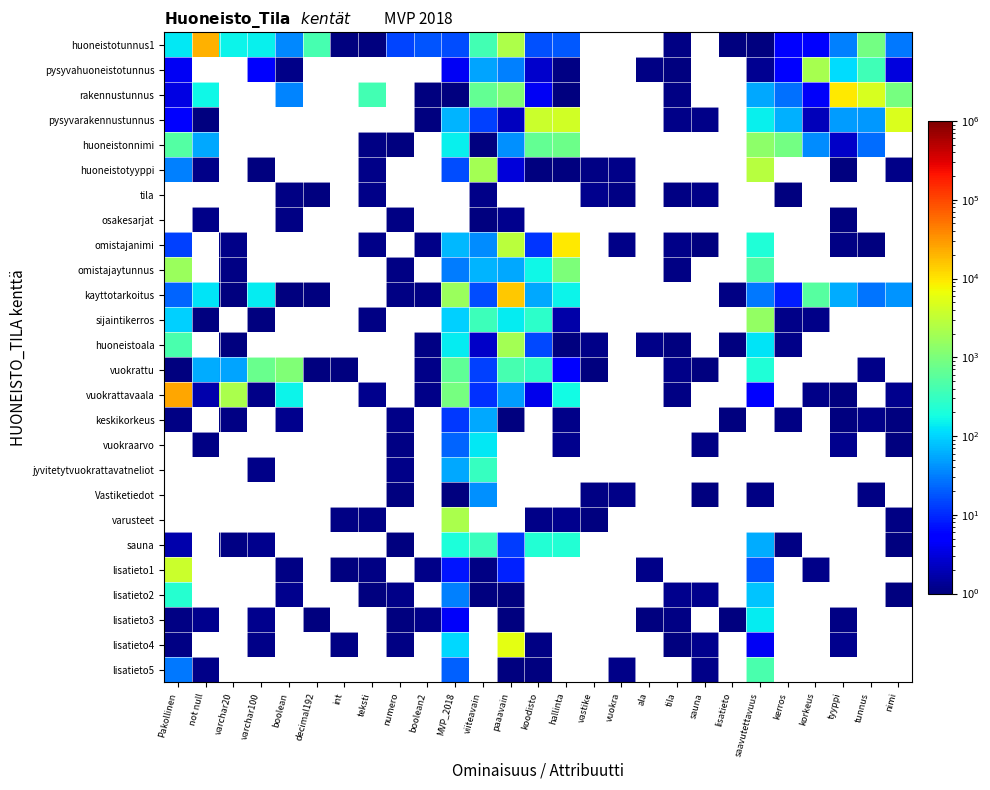

Reading left to right, list all the values displayed in this chart.

huoneistotunnus1: Pakollinen=130.8	not null=21089.0	varchar20=156.1	varchar100=143.9	boolean=36.0	decimal192=420.7	int=1.0	teksti=1.0	numero=14.8	boolean2=18.4	MVP_2018=16.5	viiteavain=394.3	paaavain=2312.2	koodisto=17.3	hallinta=18.9	vastike=0.6	vuokra=0.8	ala=0.5	tila=1.1	sauna=0.9	lisatieto=1.0	saavutettavuus=1.0	kerros=4.9	korkeus=5.5	tyyppi=33.0	tunnus=882.2	nimi=29.6
pysyvahuoneistotunnus: Pakollinen=4.1	not null=0.5	varchar20=0.9	varchar100=4.8	boolean=1.2	decimal192=0.7	int=0.7	teksti=0.8	numero=0.6	boolean2=0.5	MVP_2018=4.1	viiteavain=53.0	paaavain=32.2	koodisto=2.6	hallinta=1.1	vastike=1.0	vuokra=0.6	ala=1.1	tila=1.0	sauna=0.7	lisatieto=0.6	saavutettavuus=1.3	kerros=5.4	korkeus=2106.8	tyyppi=110.7	tunnus=371.8	nimi=3.2
rakennustunnus: Pakollinen=3.3	not null=167.3	varchar20=0.8	varchar100=0.9	boolean=34.2	decimal192=0.5	int=0.9	teksti=381.6	numero=0.9	boolean2=1.0	MVP_2018=1.0	viiteavain=668.1	paaavain=1063.5	koodisto=4.3	hallinta=1.0	vastike=0.7	vuokra=0.6	ala=0.7	tila=1.1	sauna=0.6	lisatieto=0.4	saavutettavuus=56.2	kerros=25.8	korkeus=4.3	tyyppi=9153.5	tunnus=4735.9	nimi=934.6
pysyvarakennustunnus: Pakollinen=5.5	not null=1.1	varchar20=0.5	varchar100=0.4	boolean=0.5	decimal192=1.0	int=0.8	teksti=0.5	numero=0.8	boolean2=1.0	MVP_2018=67.3	viiteavain=13.6	paaavain=2.2	koodisto=3657.5	hallinta=4115.4	vastike=0.7	vuokra=0.5	ala=0.5	tila=1.2	sauna=1.1	lisatieto=1.0	saavutettavuus=147.3	kerros=63.5	korkeus=2.1	tyyppi=48.0	tunnus=44.7	nimi=4884.9
huoneistonnimi: Pakollinen=510.6	not null=56.2	varchar20=0.8	varchar100=0.6	boolean=0.6	decimal192=0.9	int=0.5	teksti=1.1	numero=1.0	boolean2=1.0	MVP_2018=145.2	viiteavain=1.0	paaavain=40.2	koodisto=658.0	hallinta=771.3	vastike=0.7	vuokra=0.4	ala=0.8	tila=0.7	sauna=0.5	lisatieto=0.5	saavutettavuus=1364.2	kerros=854.0	korkeus=39.2	tyyppi=2.4	tunnus=24.6	nimi=0.9
huoneistotyyppi: Pakollinen=32.9	not null=1.2	varchar20=0.8	varchar100=1.0	boolean=0.5	decimal192=0.8	int=0.8	teksti=1.2	numero=0.9	boolean2=0.8	MVP_2018=16.4	viiteavain=1987.1	paaavain=3.0	koodisto=1.0	hallinta=1.0	vastike=1.1	vuokra=1.1	ala=0.5	tila=0.8	sauna=0.5	lisatieto=0.9	saavutettavuus=2707.0	kerros=0.9	korkeus=1.0	tyyppi=1.0	tunnus=0.5	nimi=1.1
tila: Pakollinen=0.6	not null=0.4	varchar20=0.8	varchar100=0.7	boolean=1.1	decimal192=1.0	int=0.7	teksti=1.2	numero=0.6	boolean2=0.8	MVP_2018=0.6	viiteavain=1.1	paaavain=0.5	koodisto=0.4	hallinta=0.7	vastike=1.2	vuokra=1.1	ala=1.0	tila=1.1	sauna=1.1	lisatieto=0.8	saavutettavuus=0.7	kerros=1.0	korkeus=0.9	tyyppi=0.7	tunnus=0.5	nimi=1.0
osakesarjat: Pakollinen=0.6	not null=1.1	varchar20=0.6	varchar100=0.5	boolean=1.1	decimal192=0.5	int=0.5	teksti=0.9	numero=1.1	boolean2=0.6	MVP_2018=0.6	viiteavain=1.0	paaavain=1.2	koodisto=0.8	hallinta=0.5	vastike=0.4	vuokra=0.6	ala=0.5	tila=0.9	sauna=0.5	lisatieto=0.8	saavutettavuus=1.0	kerros=0.9	korkeus=0.6	tyyppi=1.0	tunnus=1.0	nimi=1.0
omistajanimi: Pakollinen=13.5	not null=0.5	varchar20=1.1	varchar100=0.7	boolean=0.6	decimal192=0.8	int=0.9	teksti=1.2	numero=0.6	boolean2=1.1	MVP_2018=70.6	viiteavain=37.8	paaavain=2894.9	koodisto=11.5	hallinta=9421.5	vastike=0.7	vuokra=1.2	ala=0.9	tila=1.1	sauna=1.0	lisatieto=0.8	saavutettavuus=219.0	kerros=0.4	korkeus=0.5	tyyppi=1.1	tunnus=1.0	nimi=0.6
omistajaytunnus: Pakollinen=1650.1	not null=0.9	varchar20=1.1	varchar100=0.9	boolean=0.7	decimal192=0.7	int=0.7	teksti=0.9	numero=1.1	boolean2=0.8	MVP_2018=30.5	viiteavain=66.0	paaavain=55.4	koodisto=167.5	hallinta=1005.5	vastike=0.5	vuokra=0.9	ala=0.5	tila=1.1	sauna=0.6	lisatieto=0.5	saavutettavuus=475.8	kerros=0.5	korkeus=0.6	tyyppi=0.5	tunnus=0.5	nimi=0.4
kayttotarkoitus: Pakollinen=22.4	not null=126.4	varchar20=1.0	varchar100=142.2	boolean=1.0	decimal192=1.0	int=0.7	teksti=0.8	numero=1.1	boolean2=1.1	MVP_2018=1679.7	viiteavain=16.3	paaavain=14873.0	koodisto=54.3	hallinta=151.4	vastike=0.7	vuokra=0.4	ala=0.7	tila=0.8	sauna=0.5	lisatieto=1.1	saavutettavuus=28.8	kerros=8.5	korkeus=550.5	tyyppi=59.5	tunnus=26.9	nimi=41.9
sijaintikerros: Pakollinen=95.4	not null=1.0	varchar20=0.9	varchar100=1.0	boolean=0.5	decimal192=0.8	int=0.8	teksti=1.1	numero=0.8	boolean2=0.7	MVP_2018=96.9	viiteavain=343.4	paaavain=139.2	koodisto=265.1	hallinta=1.6	vastike=0.6	vuokra=0.7	ala=0.7	tila=0.7	sauna=0.7	lisatieto=0.9	saavutettavuus=1461.2	kerros=1.2	korkeus=1.1	tyyppi=0.8	tunnus=0.7	nimi=0.8
huoneistoala: Pakollinen=428.1	not null=0.9	varchar20=1.0	varchar100=0.8	boolean=0.9	decimal192=0.6	int=1.0	teksti=0.6	numero=1.0	boolean2=1.1	MVP_2018=140.8	viiteavain=2.5	paaavain=2009.7	koodisto=15.6	hallinta=1.0	vastike=1.1	vuokra=0.5	ala=1.2	tila=1.0	sauna=0.9	lisatieto=1.0	saavutettavuus=127.7	kerros=1.2	korkeus=0.6	tyyppi=0.9	tunnus=0.5	nimi=0.9
vuokrattu: Pakollinen=1.0	not null=59.7	varchar20=54.0	varchar100=745.3	boolean=1063.3	decimal192=1.0	int=1.0	teksti=0.8	numero=0.9	boolean2=1.1	MVP_2018=642.5	viiteavain=13.5	paaavain=409.2	koodisto=296.9	hallinta=5.0	vastike=1.0	vuokra=0.9	ala=0.7	tila=1.1	sauna=1.0	lisatieto=0.6	saavutettavuus=212.0	kerros=0.7	korkeus=0.5	tyyppi=0.5	tunnus=1.1	nimi=0.8
vuokrattavaala: Pakollinen=24657.2	not null=1.7	varchar20=2164.7	varchar100=1.1	boolean=152.6	decimal192=0.8	int=0.7	teksti=1.2	numero=1.0	boolean2=1.2	MVP_2018=925.7	viiteavain=10.9	paaavain=47.0	koodisto=3.7	hallinta=170.3	vastike=0.9	vuokra=0.4	ala=0.8	tila=1.1	sauna=0.6	lisatieto=0.8	saavutettavuus=5.6	kerros=0.6	korkeus=1.1	tyyppi=1.0	tunnus=0.5	nimi=1.2
keskikorkeus: Pakollinen=1.1	not null=0.6	varchar20=1.1	varchar100=0.5	boolean=1.2	decimal192=0.9	int=0.9	teksti=0.5	numero=1.1	boolean2=0.4	MVP_2018=12.3	viiteavain=55.8	paaavain=1.0	koodisto=0.6	hallinta=1.1	vastike=0.9	vuokra=0.4	ala=0.4	tila=0.4	sauna=0.9	lisatieto=1.0	saavutettavuus=0.6	kerros=1.1	korkeus=0.4	tyyppi=1.0	tunnus=1.1	nimi=1.0
vuokraarvo: Pakollinen=1.0	not null=1.1	varchar20=0.4	varchar100=0.6	boolean=0.5	decimal192=0.8	int=1.0	teksti=0.9	numero=1.1	boolean2=0.5	MVP_2018=22.1	viiteavain=131.6	paaavain=0.6	koodisto=1.0	hallinta=1.2	vastike=0.9	vuokra=0.4	ala=0.9	tila=0.4	sauna=1.1	lisatieto=1.0	saavutettavuus=0.5	kerros=0.5	korkeus=0.5	tyyppi=1.2	tunnus=0.8	nimi=1.0
jyvitetytvuokrattavatneliot: Pakollinen=0.9	not null=0.9	varchar20=0.5	varchar100=1.2	boolean=0.6	decimal192=0.9	int=1.0	teksti=0.9	numero=1.2	boolean2=0.5	MVP_2018=56.6	viiteavain=306.5	paaavain=0.8	koodisto=0.5	hallinta=0.5	vastike=0.6	vuokra=0.6	ala=0.7	tila=0.9	sauna=0.9	lisatieto=0.7	saavutettavuus=0.7	kerros=0.6	korkeus=0.9	tyyppi=0.7	tunnus=0.4	nimi=0.7
Vastiketiedot: Pakollinen=0.8	not null=0.6	varchar20=0.9	varchar100=0.9	boolean=1.0	decimal192=0.9	int=0.9	teksti=0.7	numero=1.0	boolean2=0.8	MVP_2018=1.0	viiteavain=40.8	paaavain=0.7	koodisto=0.8	hallinta=1.0	vastike=1.1	vuokra=1.1	ala=0.8	tila=0.8	sauna=1.0	lisatieto=0.7	saavutettavuus=1.1	kerros=0.8	korkeus=0.5	tyyppi=0.5	tunnus=1.1	nimi=0.4
varusteet: Pakollinen=0.6	not null=0.7	varchar20=0.5	varchar100=0.7	boolean=1.0	decimal192=0.4	int=1.1	teksti=1.1	numero=0.7	boolean2=0.5	MVP_2018=2235.7	viiteavain=0.5	paaavain=0.7	koodisto=1.2	hallinta=1.2	vastike=1.0	vuokra=0.6	ala=1.0	tila=1.0	sauna=0.7	lisatieto=0.9	saavutettavuus=0.4	kerros=0.6	korkeus=0.8	tyyppi=0.5	tunnus=0.5	nimi=1.1
sauna: Pakollinen=1.7	not null=0.8	varchar20=1.1	varchar100=1.2	boolean=0.5	decimal192=0.8	int=0.7	teksti=0.5	numero=1.0	boolean2=0.7	MVP_2018=202.3	viiteavain=337.6	paaavain=12.9	koodisto=221.2	hallinta=224.9	vastike=0.6	vuokra=0.6	ala=0.8	tila=0.9	sauna=0.8	lisatieto=0.5	saavutettavuus=58.4	kerros=1.1	korkeus=0.9	tyyppi=0.9	tunnus=0.9	nimi=1.0
lisatieto1: Pakollinen=3673.7	not null=0.7	varchar20=0.8	varchar100=0.7	boolean=1.1	decimal192=0.8	int=1.0	teksti=1.1	numero=0.8	boolean2=1.1	MVP_2018=7.4	viiteavain=1.1	paaavain=8.9	koodisto=0.8	hallinta=0.8	vastike=0.5	vuokra=0.7	ala=1.1	tila=0.9	sauna=0.5	lisatieto=0.7	saavutettavuus=17.9	kerros=0.4	korkeus=1.1	tyyppi=0.8	tunnus=0.6	nimi=0.9
lisatieto2: Pakollinen=240.8	not null=0.6	varchar20=1.0	varchar100=0.9	boolean=1.2	decimal192=0.9	int=0.8	teksti=1.0	numero=1.1	boolean2=1.0	MVP_2018=31.7	viiteavain=1.0	paaavain=1.0	koodisto=0.5	hallinta=1.0	vastike=0.8	vuokra=0.8	ala=0.9	tila=1.2	sauna=1.2	lisatieto=0.6	saavutettavuus=83.5	kerros=1.0	korkeus=0.7	tyyppi=0.5	tunnus=0.4	nimi=1.0
lisatieto3: Pakollinen=1.1	not null=1.2	varchar20=0.8	varchar100=1.2	boolean=0.7	decimal192=1.0	int=0.5	teksti=0.8	numero=1.0	boolean2=1.1	MVP_2018=4.5	viiteavain=0.4	paaavain=1.0	koodisto=0.4	hallinta=0.5	vastike=0.9	vuokra=1.0	ala=1.0	tila=1.1	sauna=1.0	lisatieto=1.0	saavutettavuus=139.8	kerros=0.6	korkeus=0.9	tyyppi=1.1	tunnus=0.4	nimi=0.8
lisatieto4: Pakollinen=1.1	not null=0.4	varchar20=0.7	varchar100=1.1	boolean=0.9	decimal192=0.6	int=1.1	teksti=0.7	numero=1.1	boolean2=0.6	MVP_2018=107.3	viiteavain=0.7	paaavain=5702.9	koodisto=1.1	hallinta=0.6	vastike=0.5	vuokra=0.7	ala=1.0	tila=1.0	sauna=1.2	lisatieto=0.6	saavutettavuus=4.1	kerros=0.5	korkeus=0.9	tyyppi=1.2	tunnus=1.0	nimi=0.9
lisatieto5: Pakollinen=29.0	not null=1.1	varchar20=0.8	varchar100=0.5	boolean=0.7	decimal192=0.5	int=0.6	teksti=0.4	numero=0.8	boolean2=0.9	MVP_2018=21.2	viiteavain=0.7	paaavain=1.0	koodisto=1.0	hallinta=0.8	vastike=0.6	vuokra=1.1	ala=0.6	tila=0.7	sauna=1.1	lisatieto=0.8	saavutettavuus=433.9	kerros=0.9	korkeus=0.9	tyyppi=0.6	tunnus=0.6	nimi=0.7